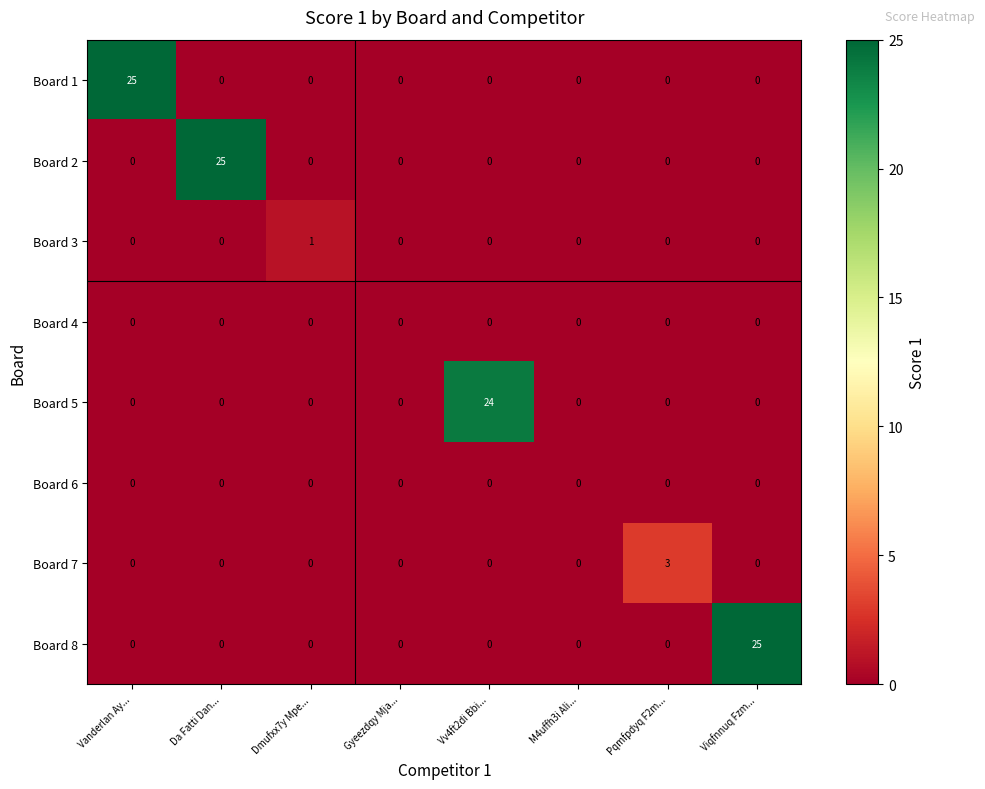

What is the spread (max minus min) of values at Da Fatti Dan...?

25